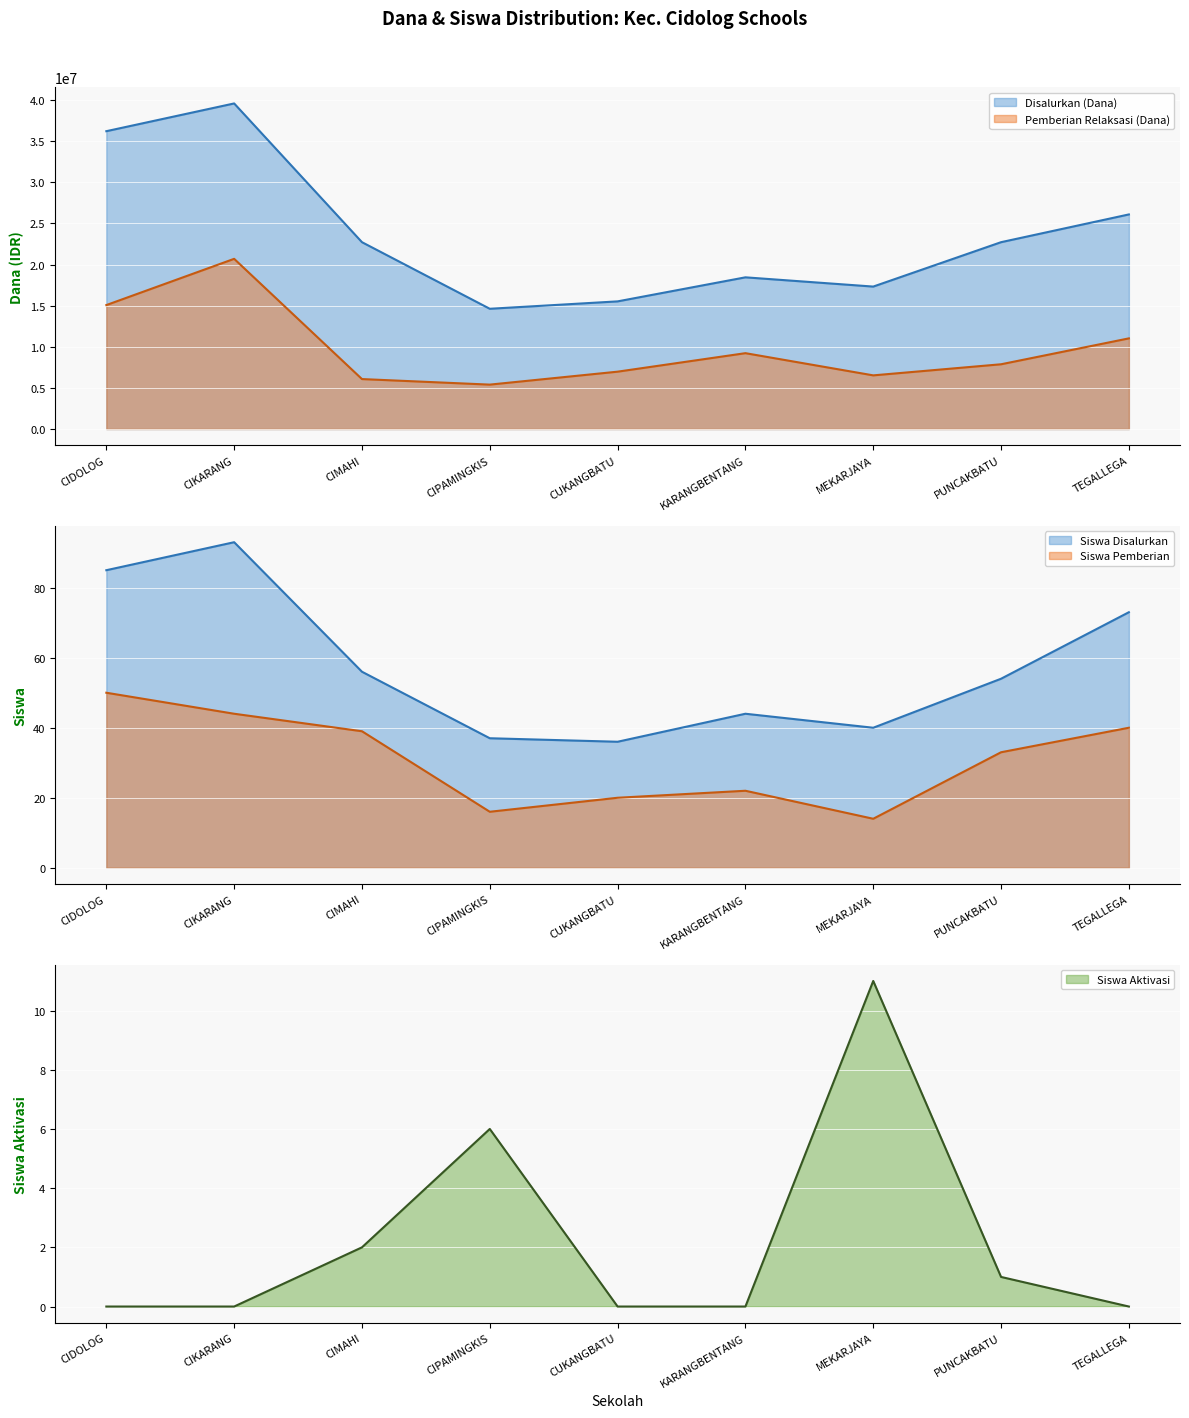

The Siswa Aktivasi series shows 4 at TEGALLEGA. True or false?

False